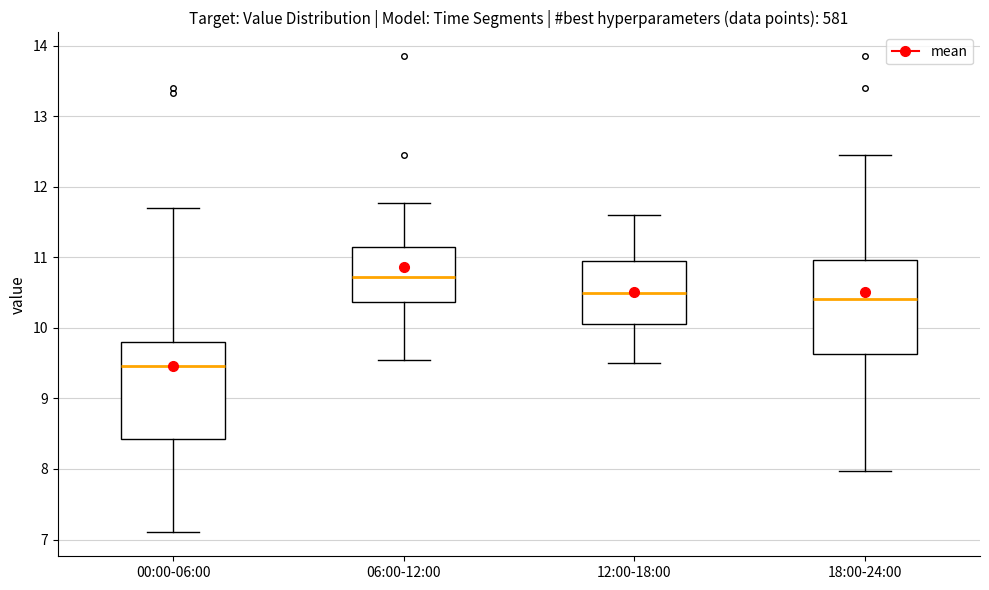

Reading left to right, read every box against the y-axis: the position of its median line, the range the box covers, and the ends of its whiskers. The values are not printed on the chart, so give them approximately, as read against the axis.

00:00-06:00: median 9.5, box 8.4 to 9.8, whiskers 7.1 to 11.7
06:00-12:00: median 10.7, box 10.4 to 11.1, whiskers 9.6 to 11.8
12:00-18:00: median 10.5, box 10.1 to 11.0, whiskers 9.5 to 11.6
18:00-24:00: median 10.4, box 9.6 to 11.0, whiskers 8.0 to 12.5